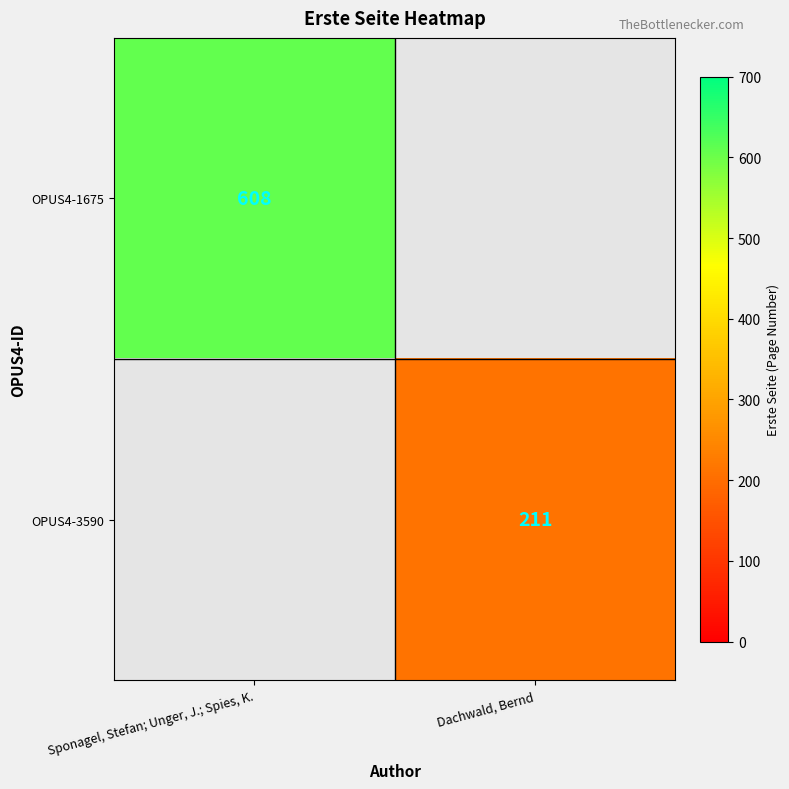

At how many categories does at least one series exceed 376?

1